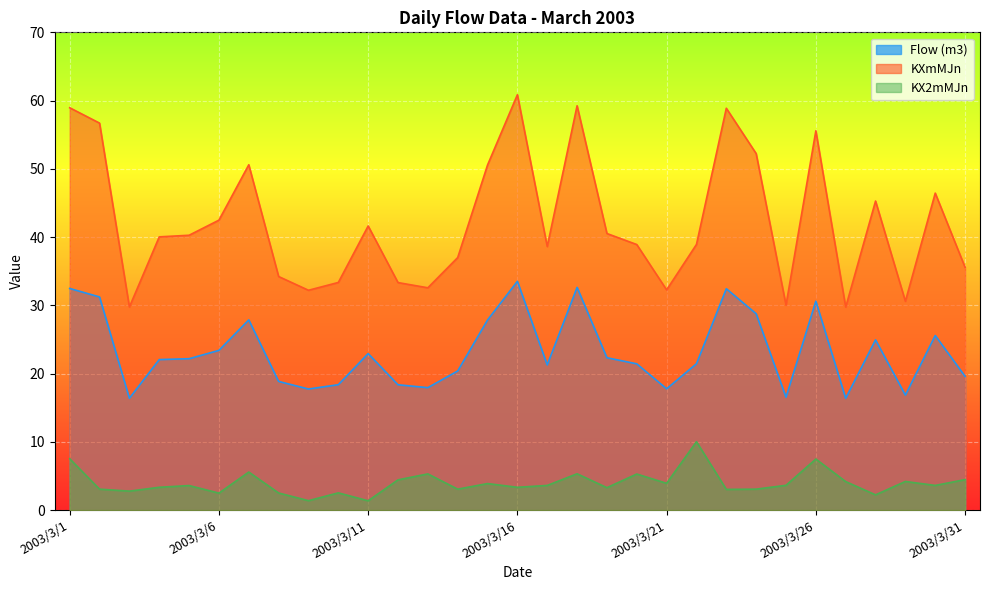

At which category is the sum across all series the highest?

2003/3/1